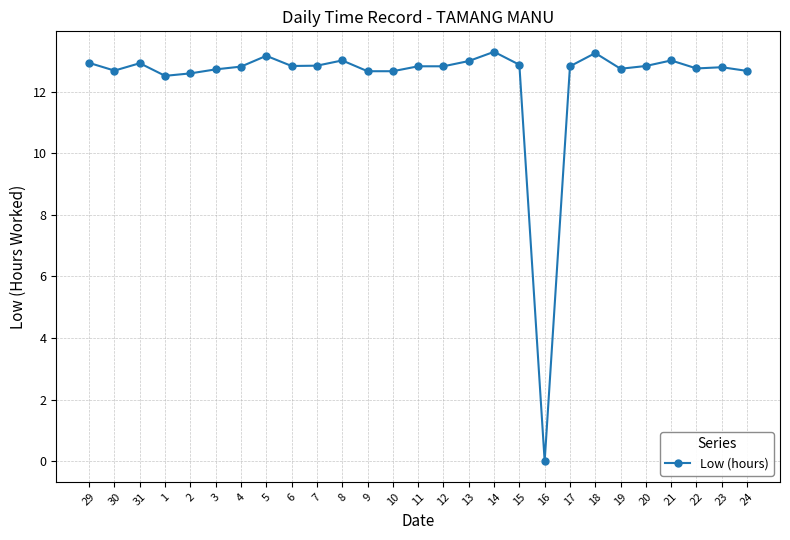

At which label does the data first exceed 12?

29